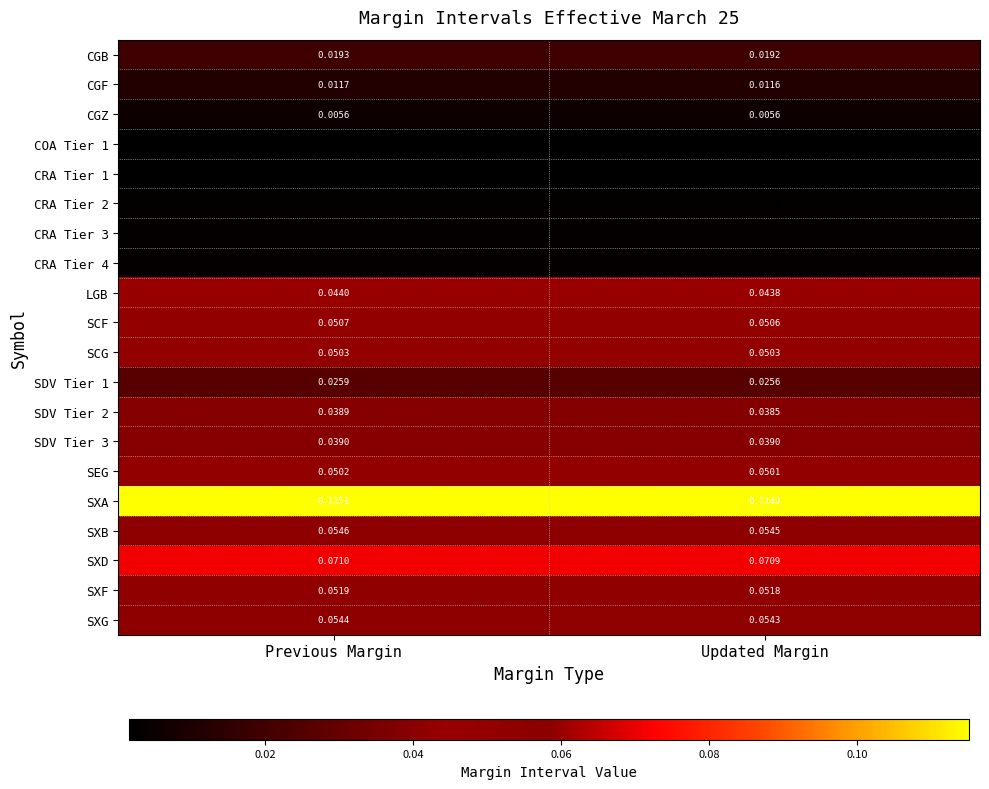

At which label is CGF closest to 0?

Updated Margin